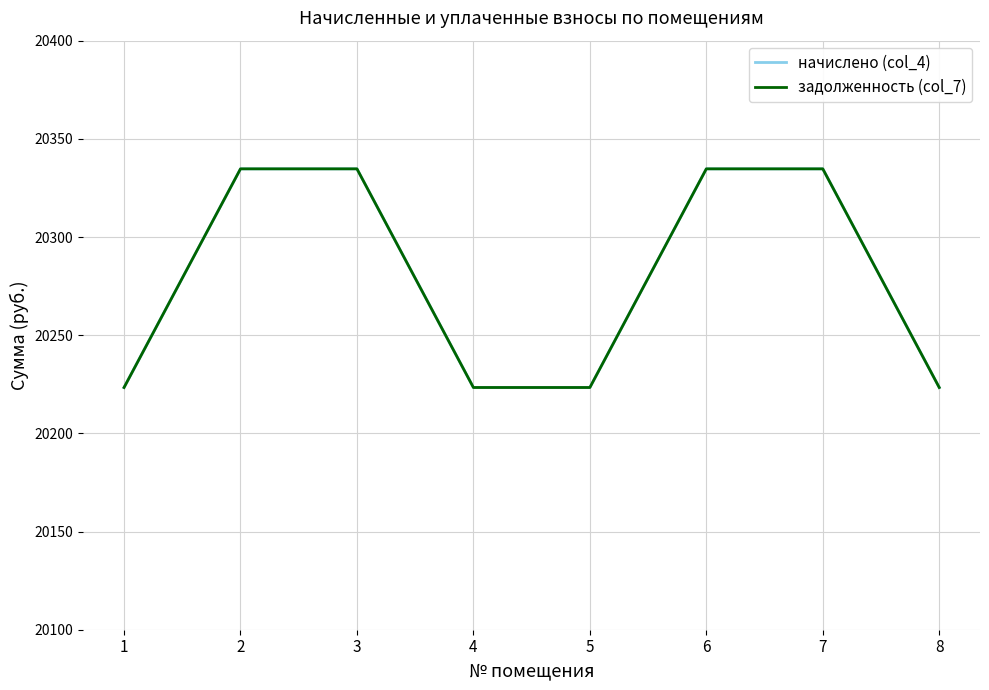

Does the chart have visible grid lines?

Yes